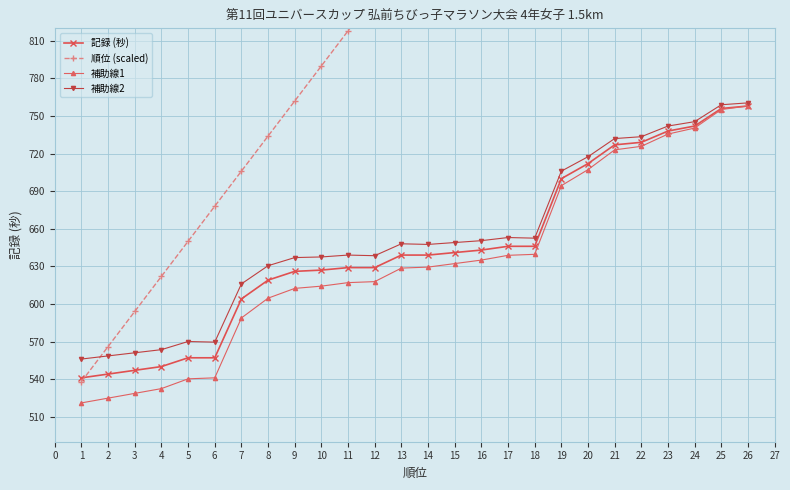

How many data points in 記録 (秒) are above 639?

12